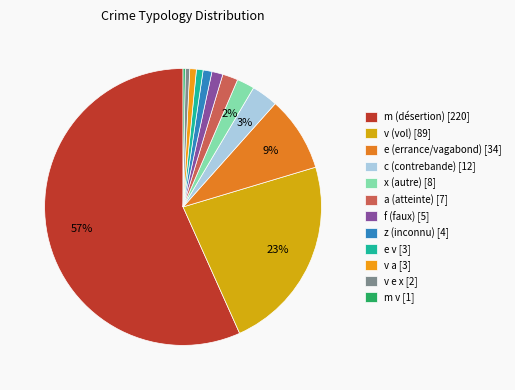

To the nearest percent, what is the difference between the largest and smallest slice percentages?

56%